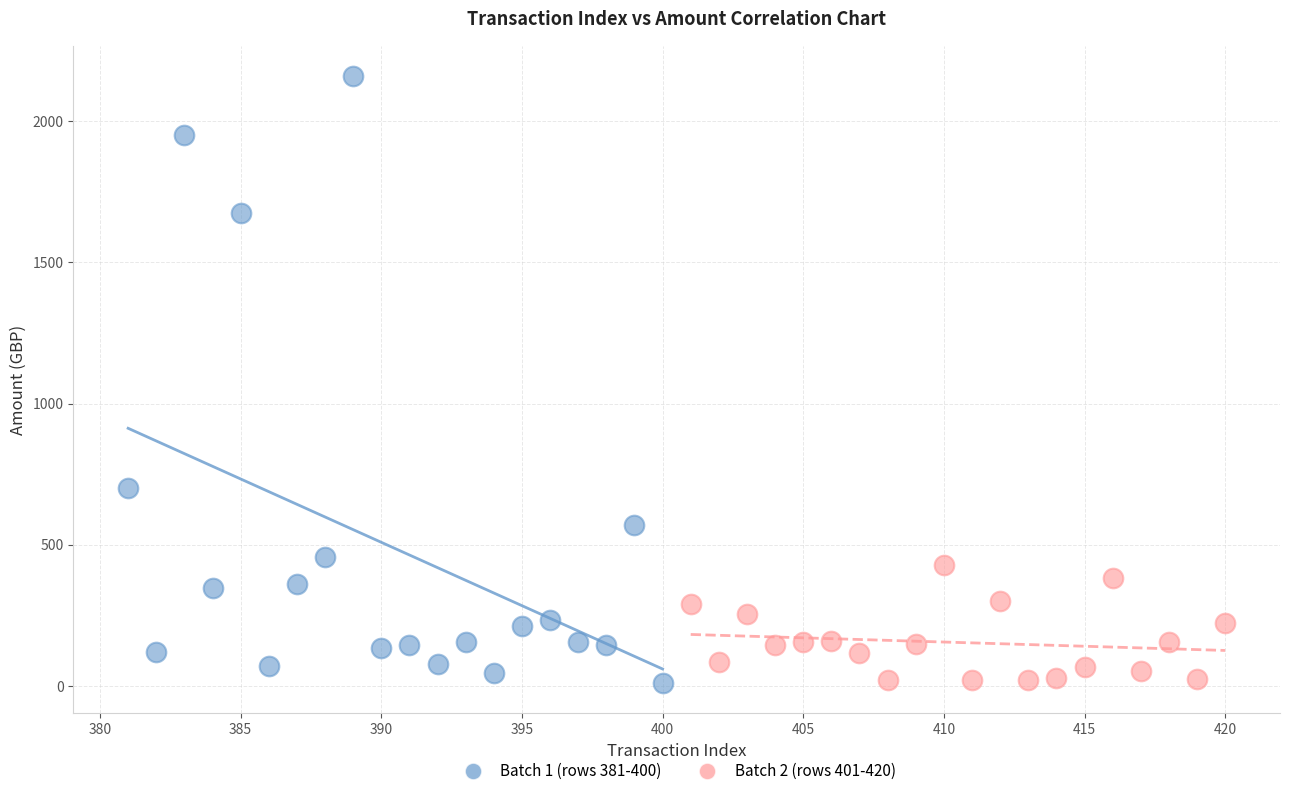

Which series has the largest Y range (max minus min)?

Batch 1 (rows 381-400)